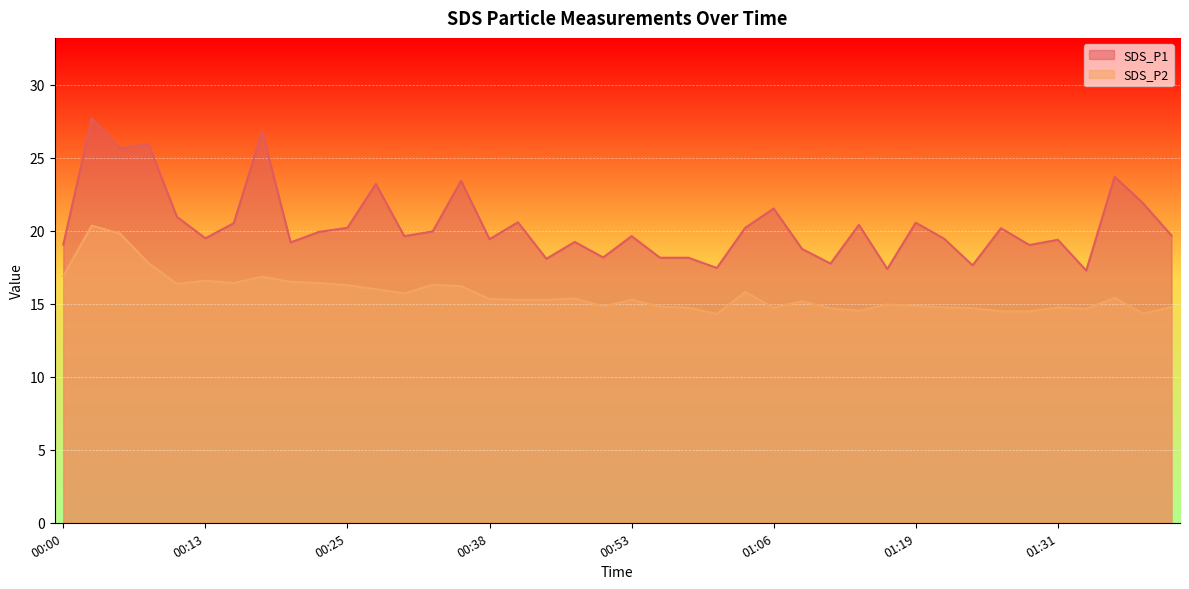

Reading left to right, what are all the values shown in this chart?

SDS_P1: 00:00=19.1	00:03=27.7	00:05=25.6	00:08=25.9	00:10=20.9	00:13=19.5	00:15=20.5	00:18=26.8	00:20=19.2	00:23=19.9	00:25=20.2	00:28=23.2	00:30=19.6	00:33=19.9	00:35=23.4	00:38=19.4	00:40=20.6	00:43=18.1	00:46=19.2	00:48=18.2	00:53=19.6	00:56=18.1	00:59=18.1	01:01=17.4	01:04=20.2	01:06=21.5	01:09=18.8	01:11=17.8	01:14=20.4	01:16=17.4	01:19=20.6	01:21=19.4	01:24=17.6	01:26=20.2	01:29=19.0	01:31=19.4	01:34=17.3	01:36=23.7	01:39=21.9	01:41=19.7
SDS_P2: 00:00=16.9	00:03=20.4	00:05=19.8	00:08=17.8	00:10=16.4	00:13=16.6	00:15=16.4	00:18=16.9	00:20=16.5	00:23=16.4	00:25=16.3	00:28=16.0	00:30=15.7	00:33=16.3	00:35=16.2	00:38=15.3	00:40=15.3	00:43=15.3	00:46=15.3	00:48=14.8	00:53=15.3	00:56=14.8	00:59=14.7	01:01=14.3	01:04=15.8	01:06=14.7	01:09=15.2	01:11=14.7	01:14=14.5	01:16=14.9	01:19=14.8	01:21=14.8	01:24=14.7	01:26=14.5	01:29=14.5	01:31=14.8	01:34=14.7	01:36=15.4	01:39=14.3	01:41=14.8